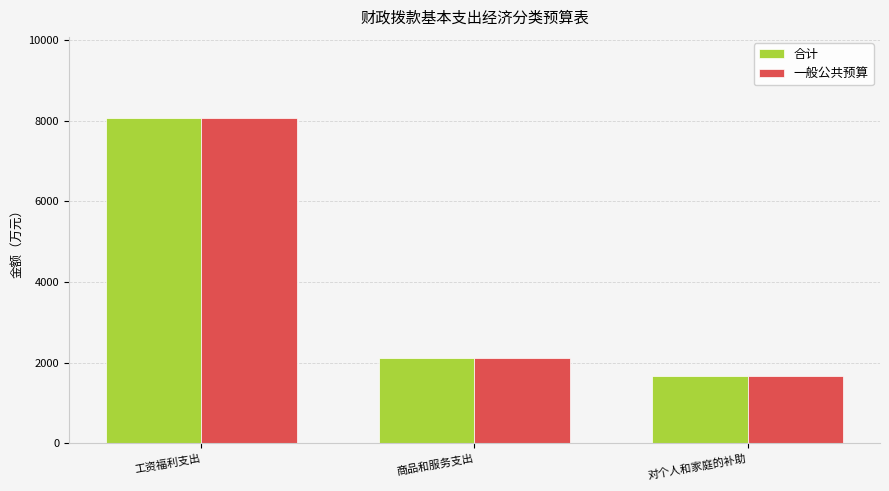

Is the value of 一般公共预算 at 对个人和家庭的补助 greater than the value of 合计 at 工资福利支出?

No